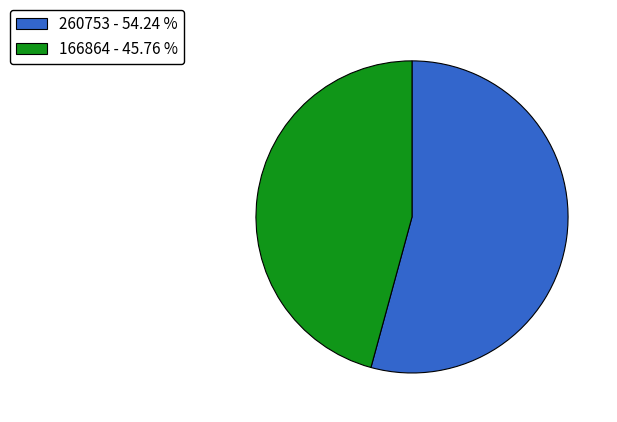

Rank the categories by value from lowest to highest.

166864, 260753